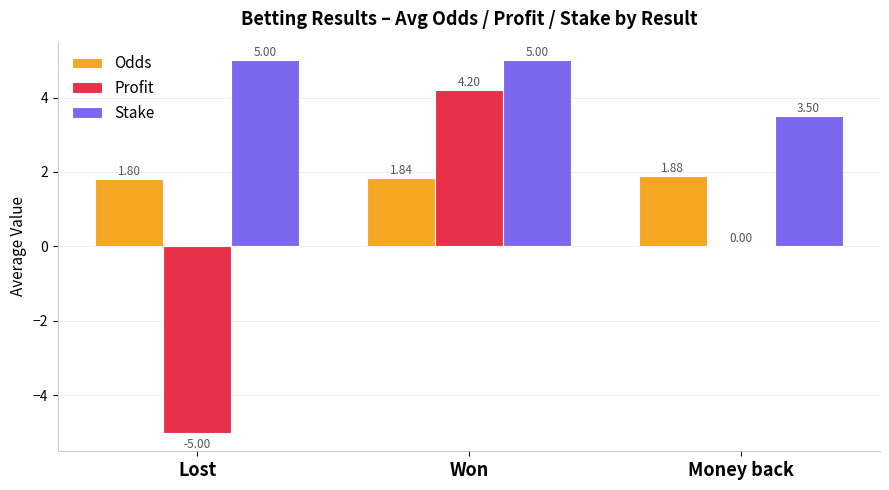

Is the value of Stake at Lost greater than the value of Odds at Money back?

Yes